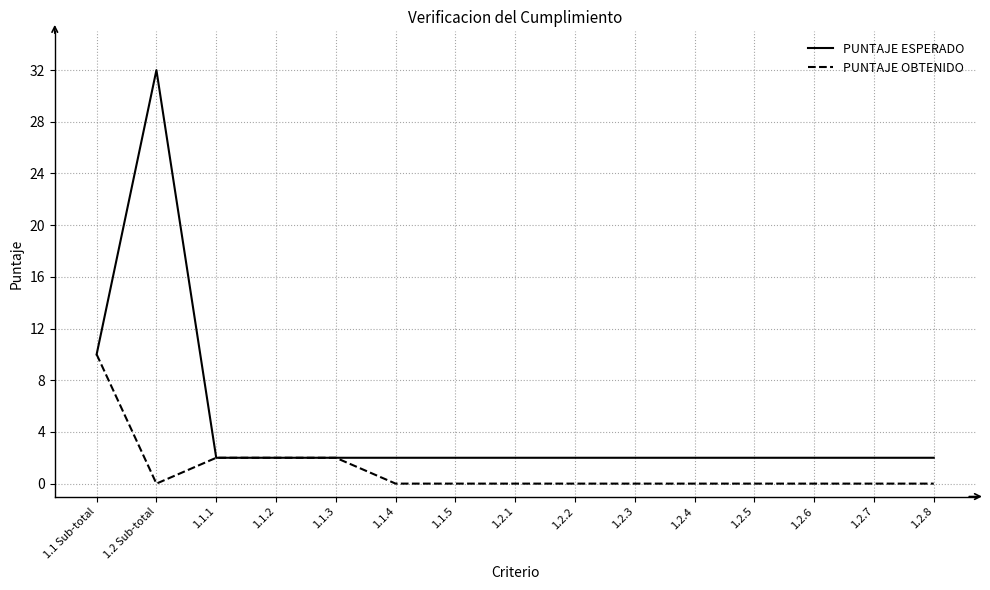

What is the maximum value for PUNTAJE ESPERADO?

32